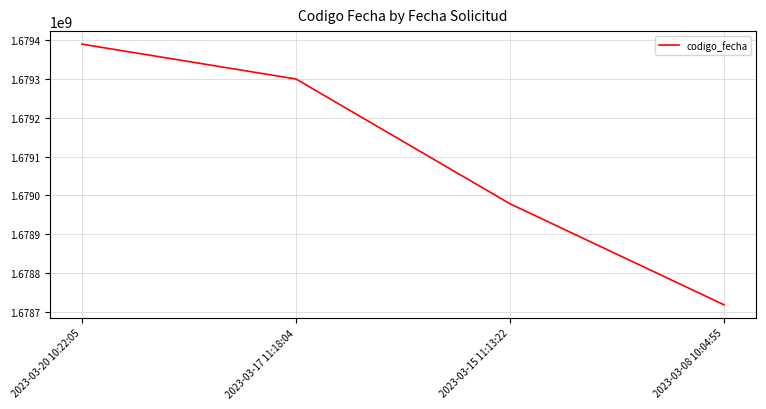

Which has a higher value, 2023-03-17 11:18:04 or 2023-03-08 10:04:55?

2023-03-17 11:18:04